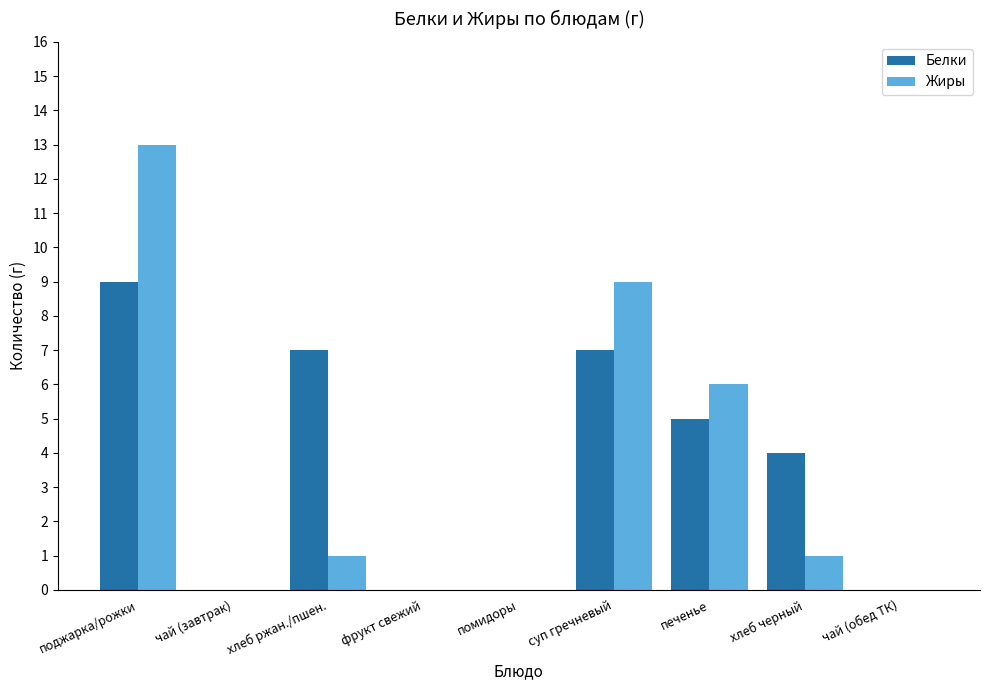

Reading left to right, list all the values displayed in this chart.

Белки: 9	0	7	0	0	7	5	4	0
Жиры: 13	0	1	0	0	9	6	1	0